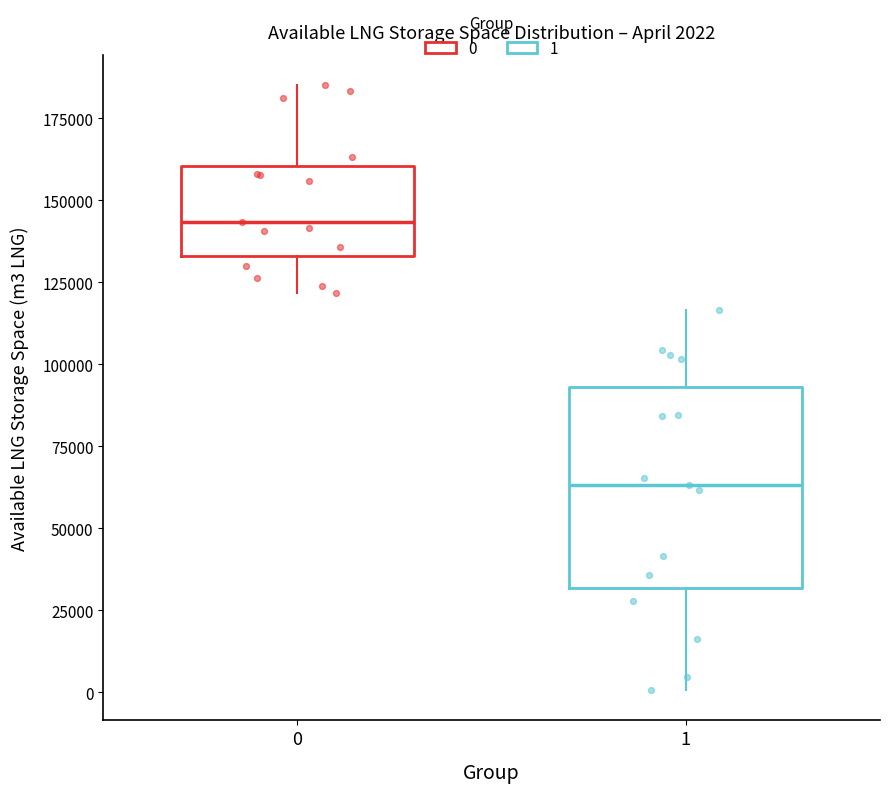

Comparing the boxes themselves (not the whiskers), which one is the tallest?

1